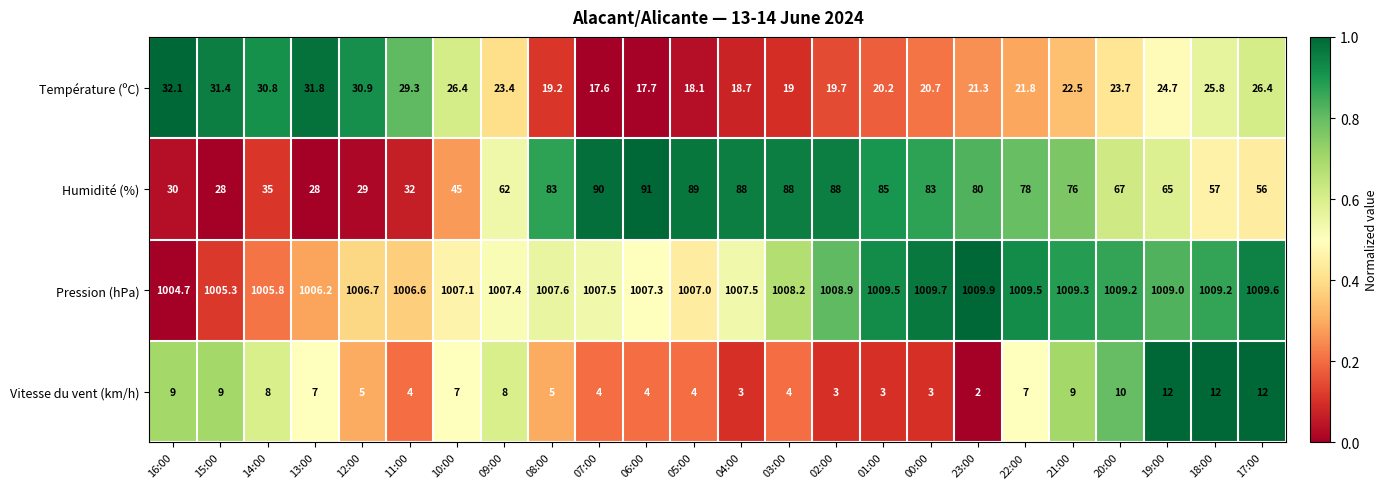

Rank the series at 17:00 from lowest to highest value.

Vitesse du vent (km/h), Température (ºC), Humidité (%), Pression (hPa)